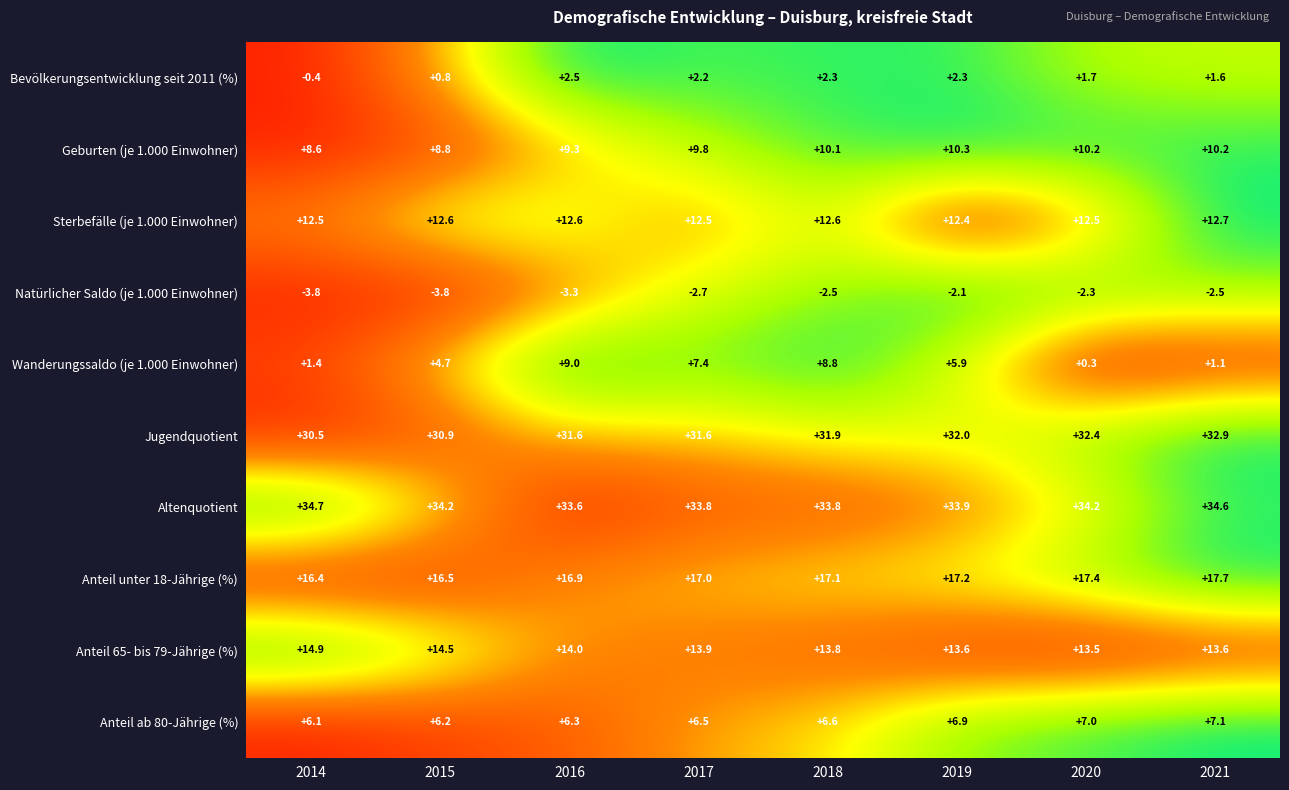

What is the difference between the maximum and minimum values in the Geburten (je 1.000 Einwohner) series?

1.7